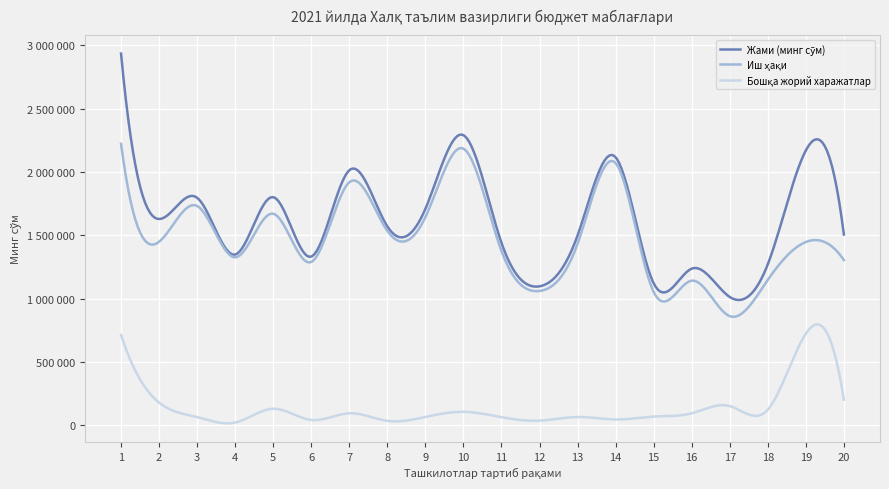

Does the chart display data point markers on the line(s)?

No